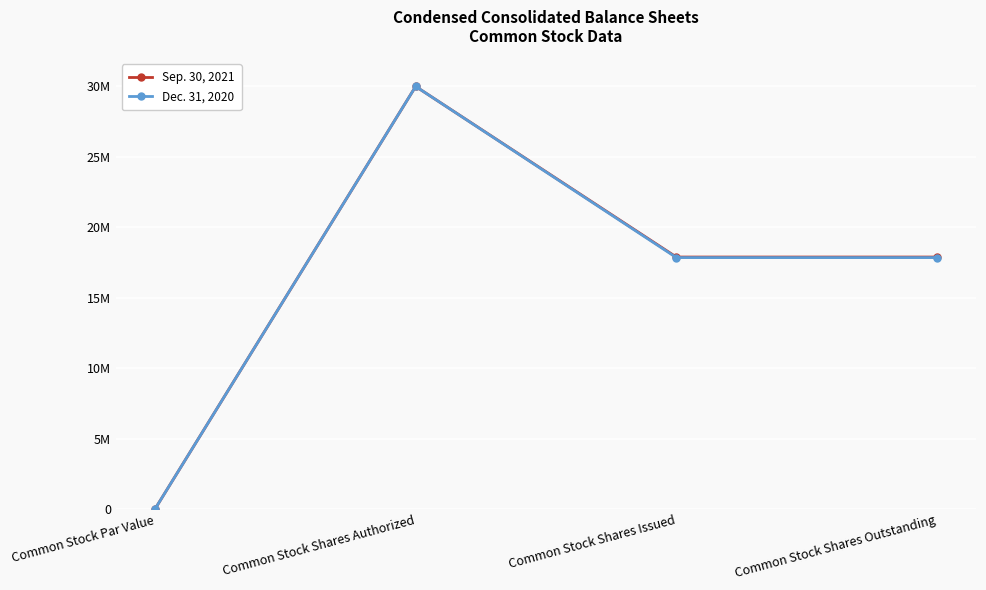

What is the spread (max minus min) of values at Common Stock Shares Outstanding?

37961